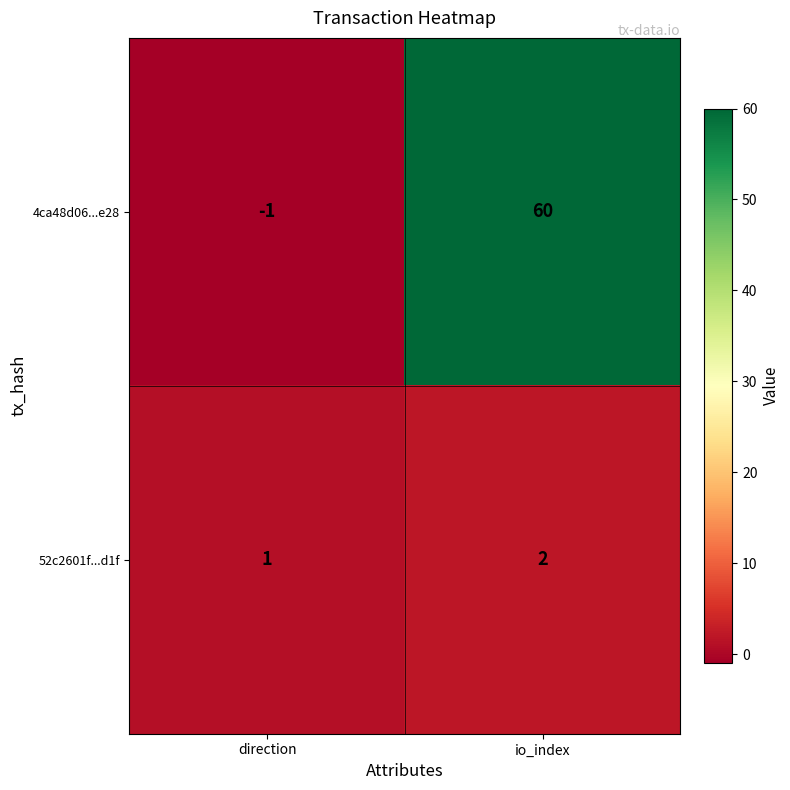

How many distinct data groups are displayed?

2